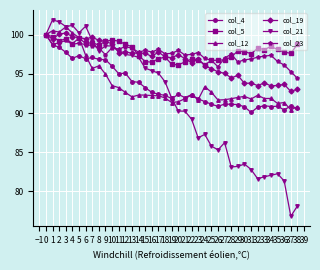

Which series has the largest total across all categories?

col_5